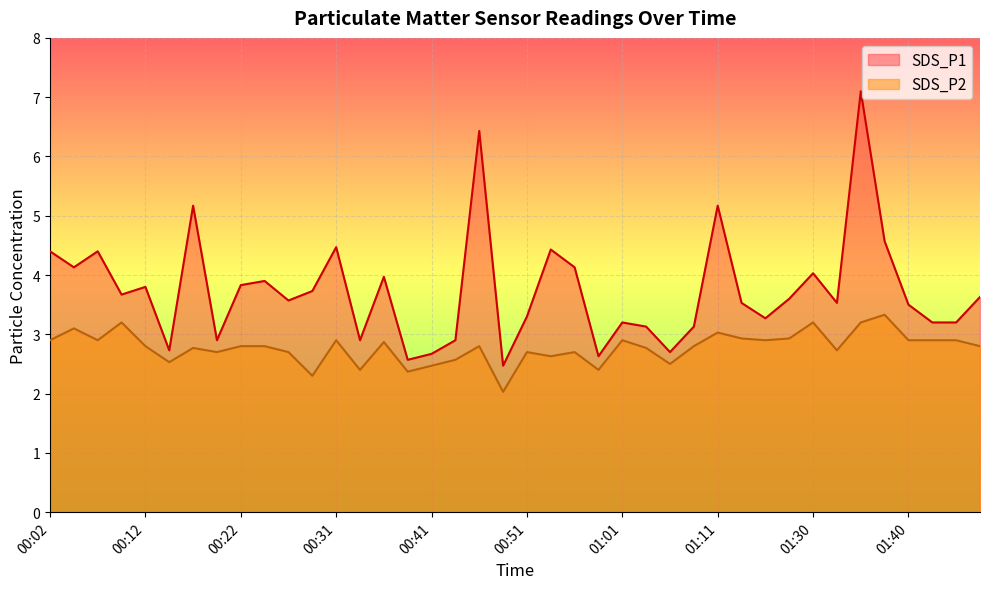

True or false: SDS_P2 has a value of 1.6 at 00:27.

False